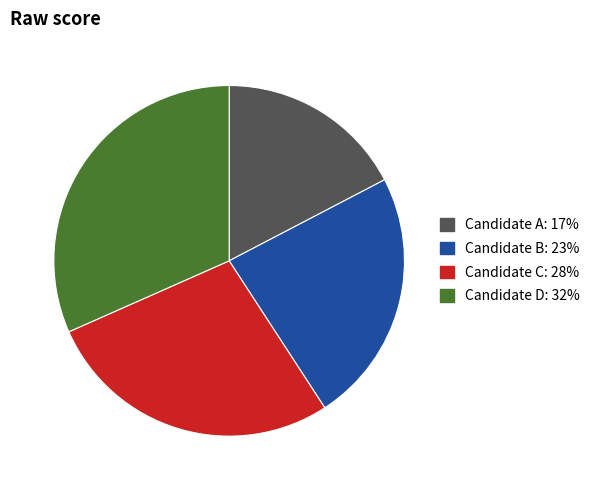

Does Candidate A: 17% account for over 50% of the chart?

No